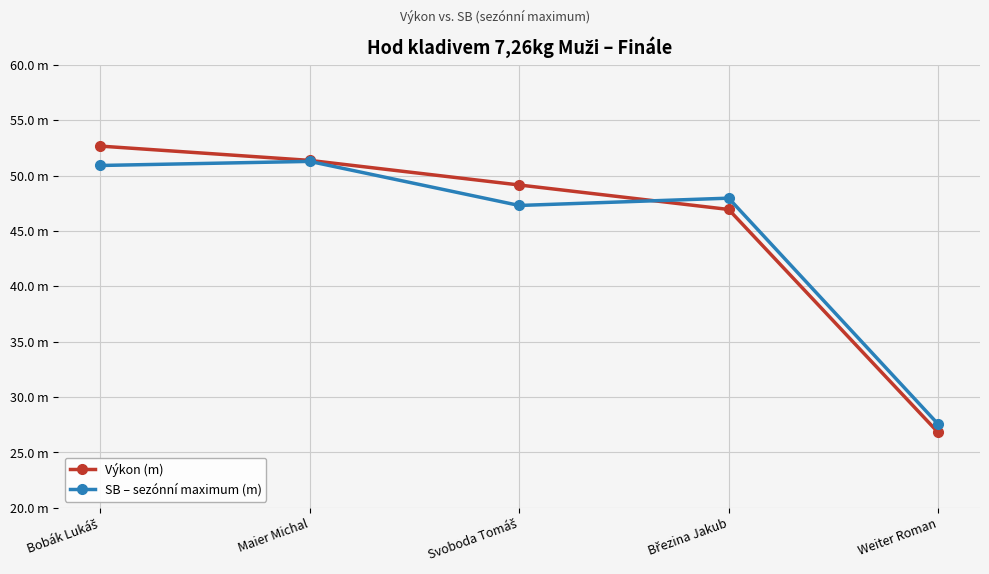

Where is Výkon (m) nearest to the value 39?

Březina Jakub